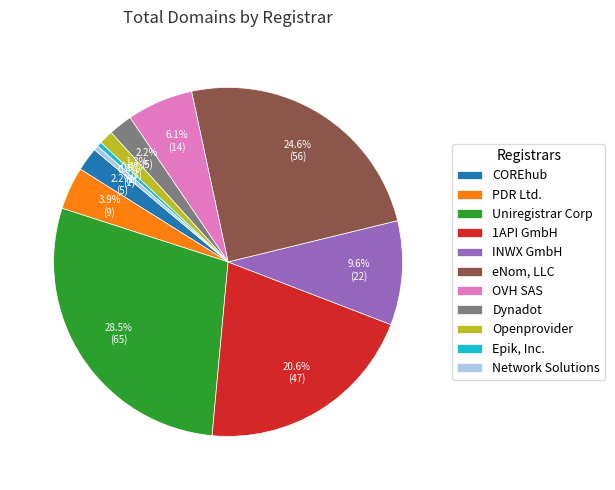

How much of the chart is everything except 1API GmbH?

79.4%